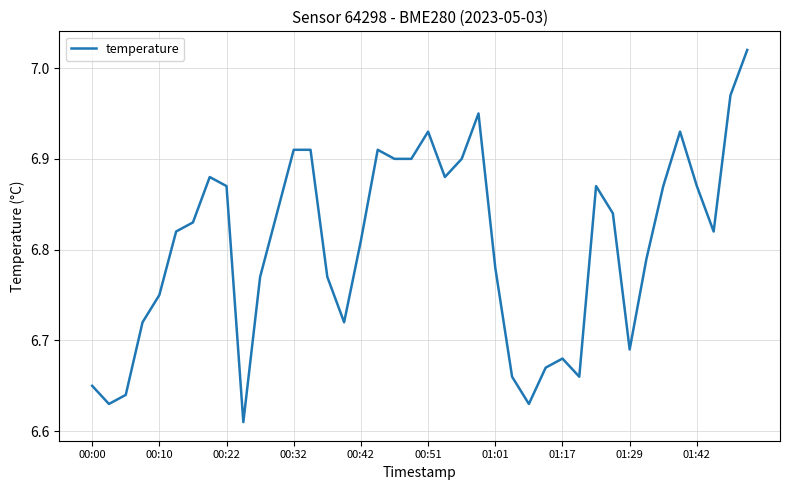

What is the difference between the maximum and minimum values?

0.4